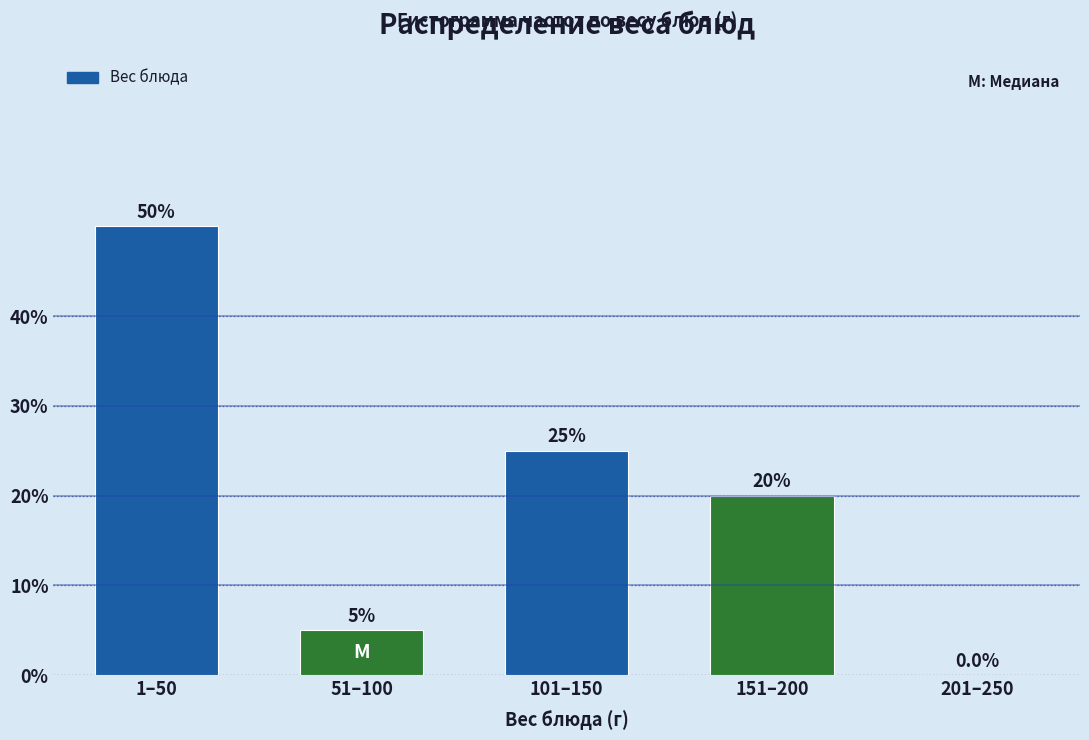

Reading left to right, list all the values displayed in this chart.

1–50=50	51–100=5	101–150=25	151–200=20	201–250=0